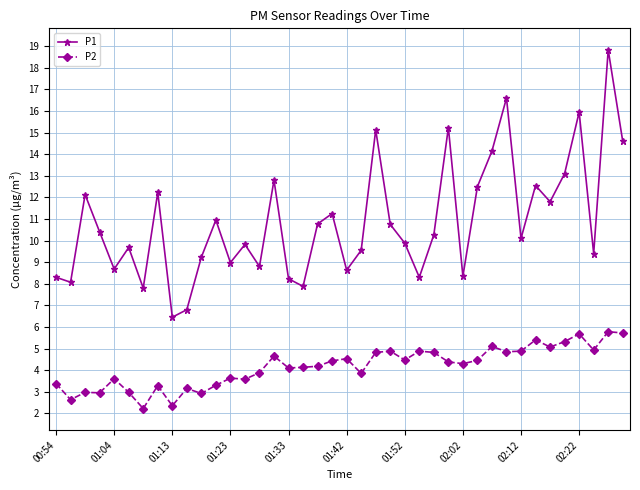

Which series has the largest total across all categories?

P1